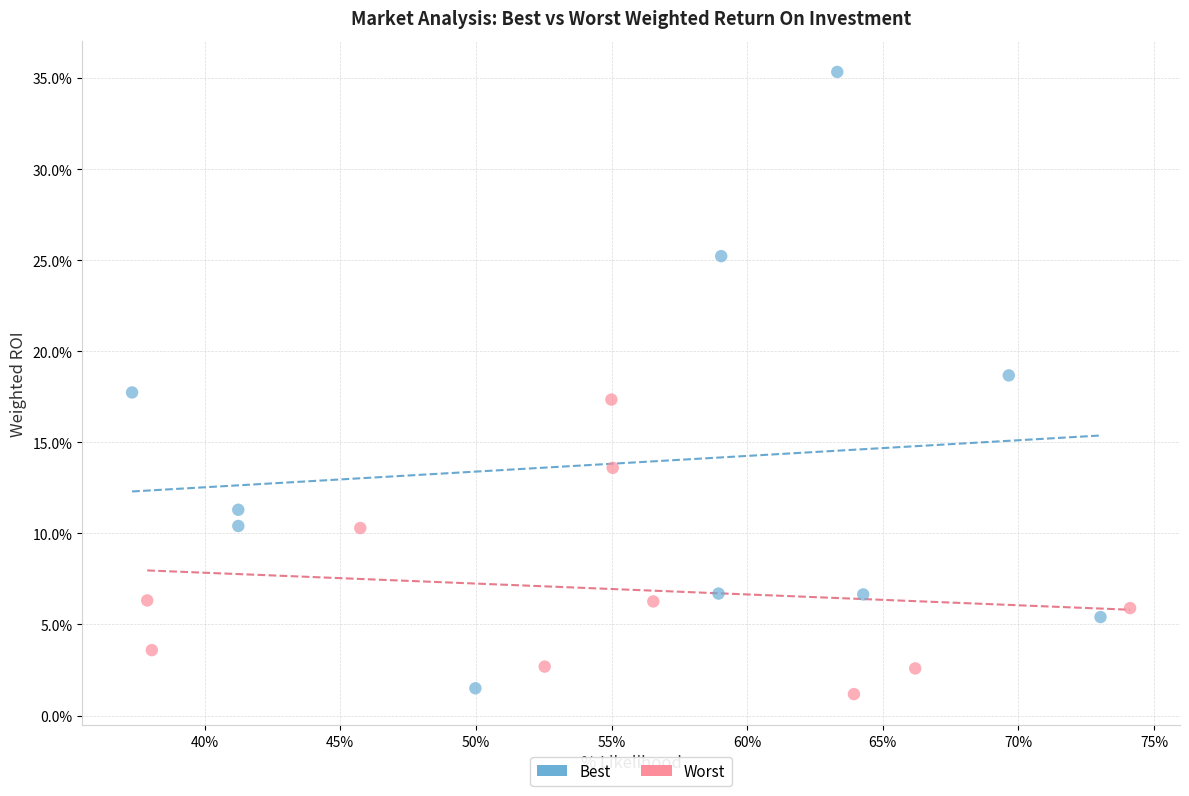

Which series has the widest spread of Y values?

Best